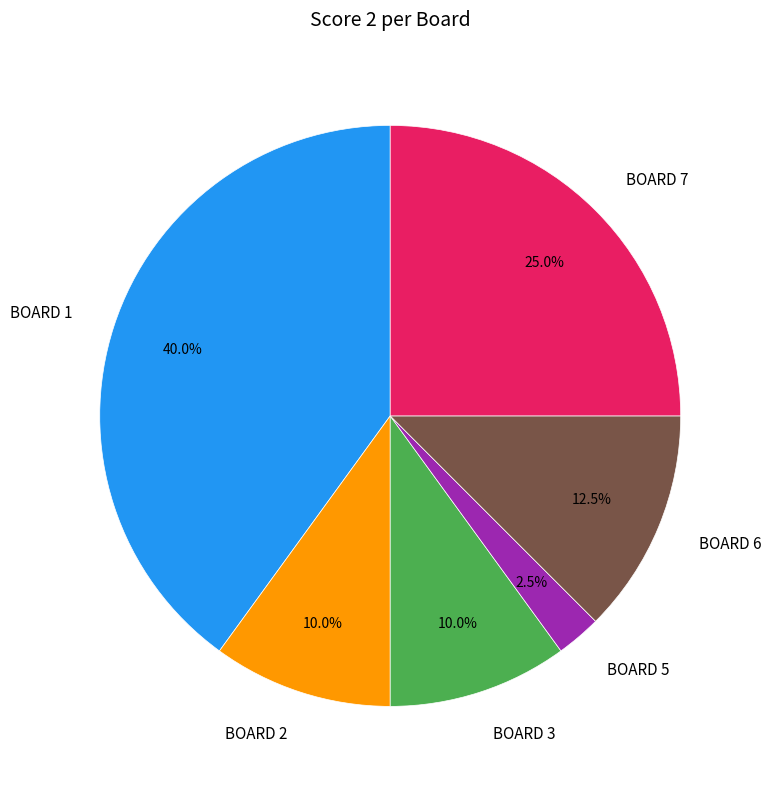

Count the number of slices in the pie.

6